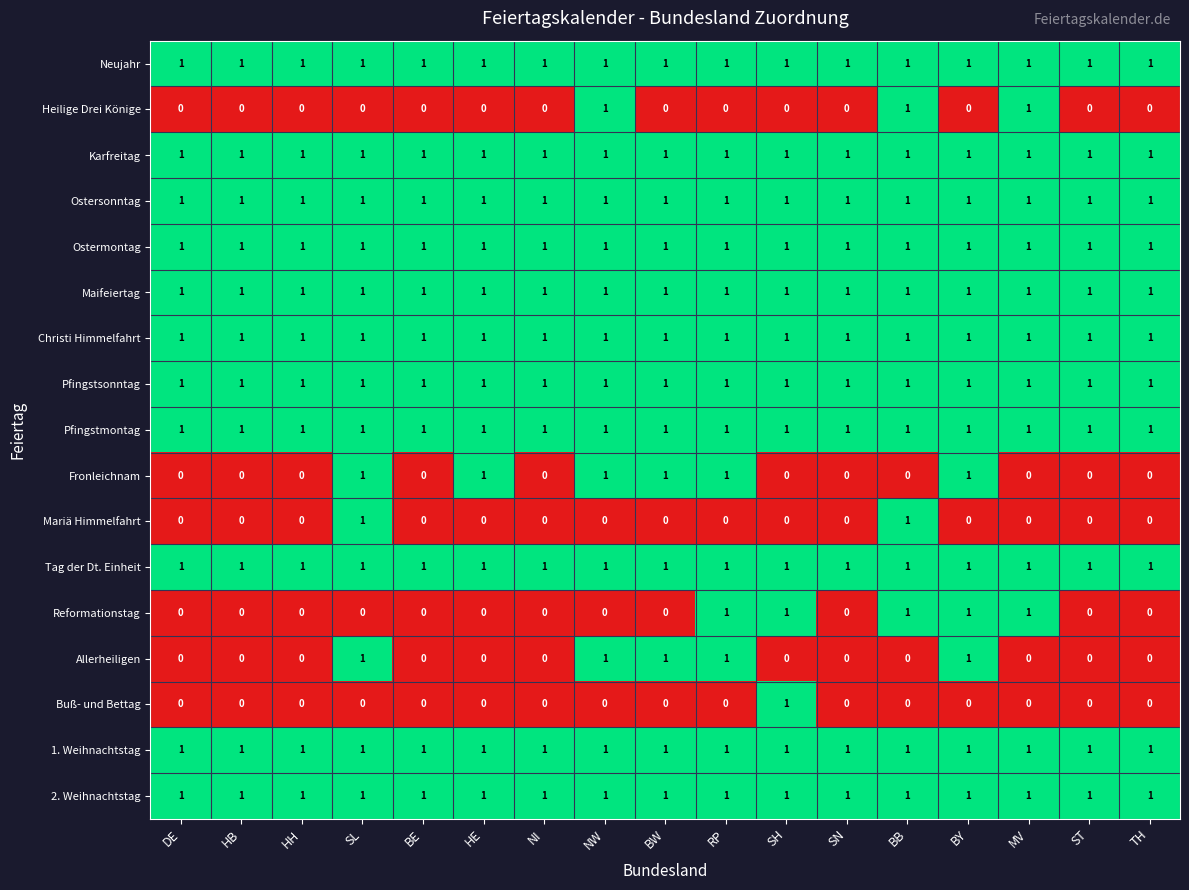

Count the number of data series in this chart.

17